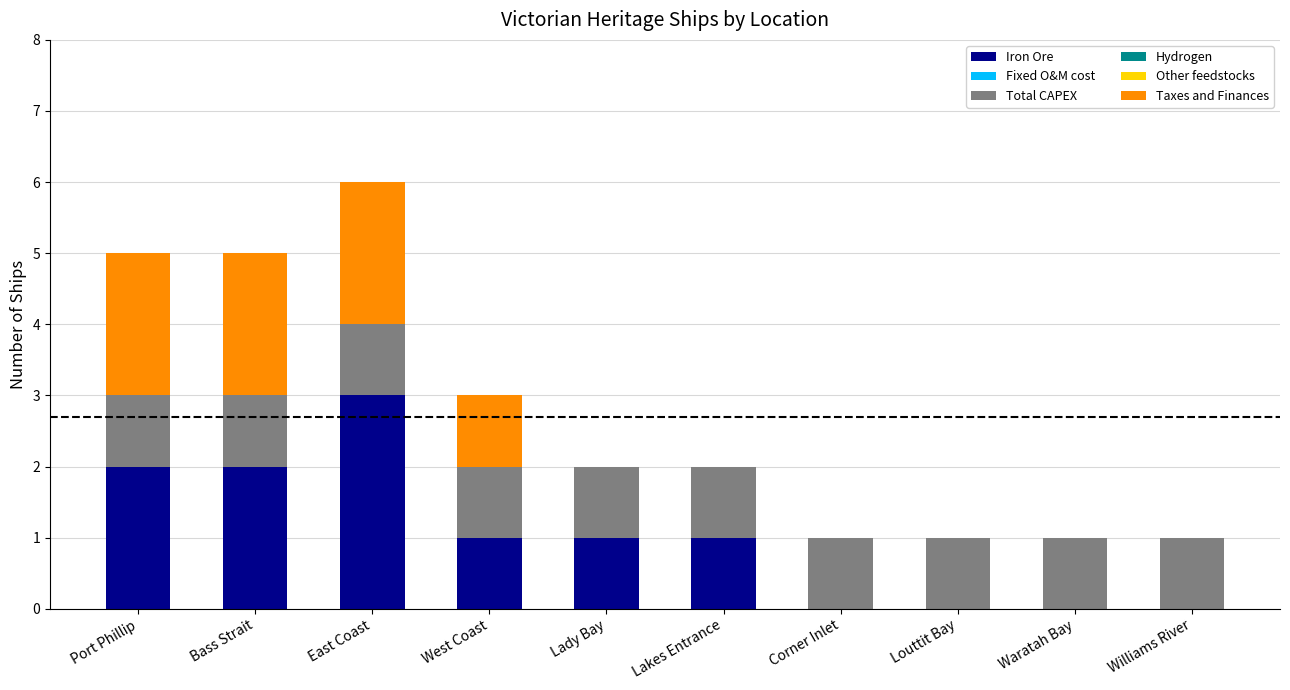

At which category is the sum across all series the highest?

East Coast